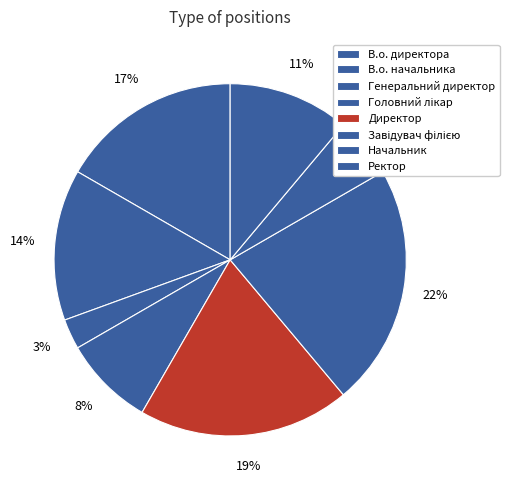

How many segments does this pie chart have?

8